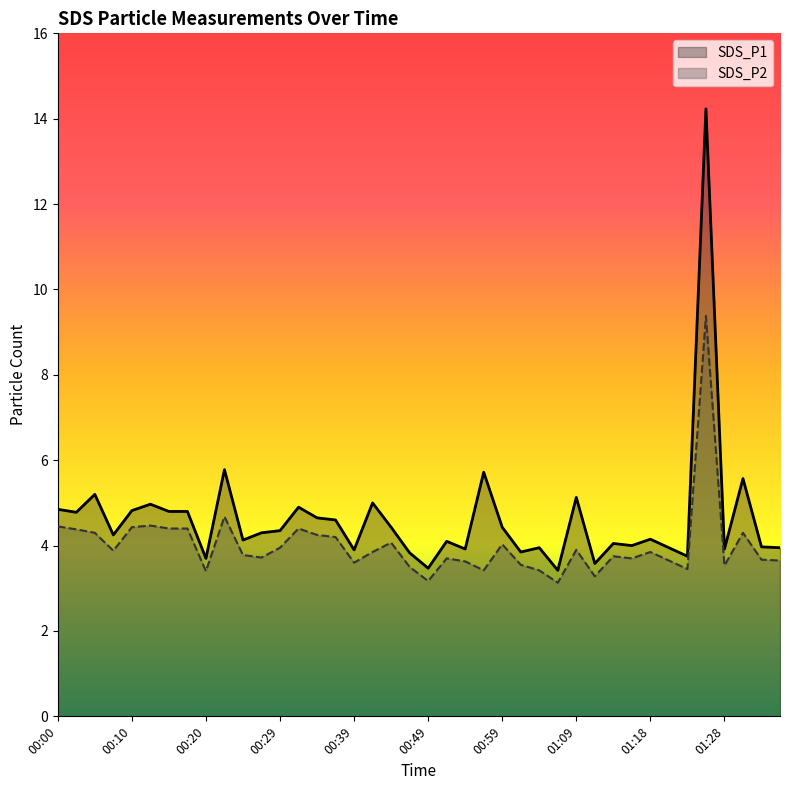

Which series has the widest spread of values?

SDS_P1